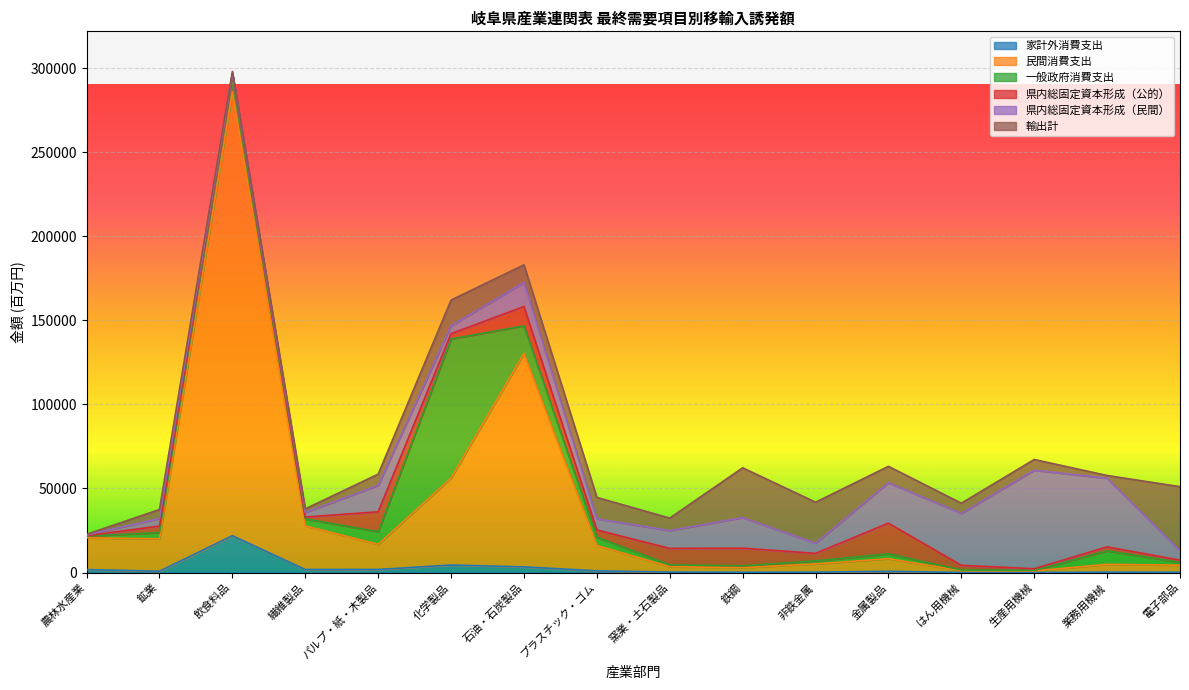

Where does the 民間消費支出 series first go above 14938?

農林水産業